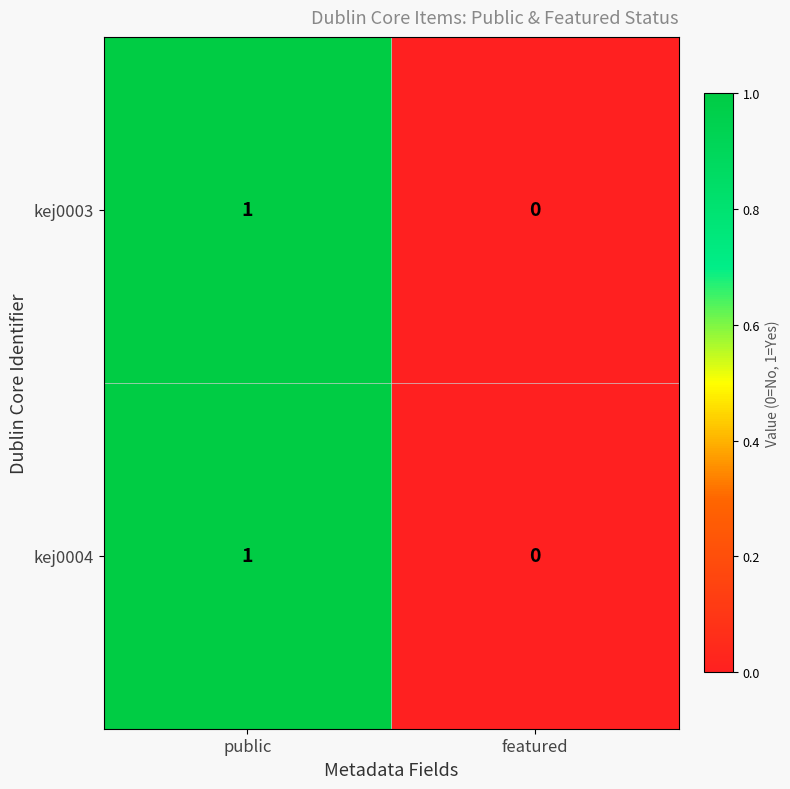

At which category is the sum across all series the highest?

public